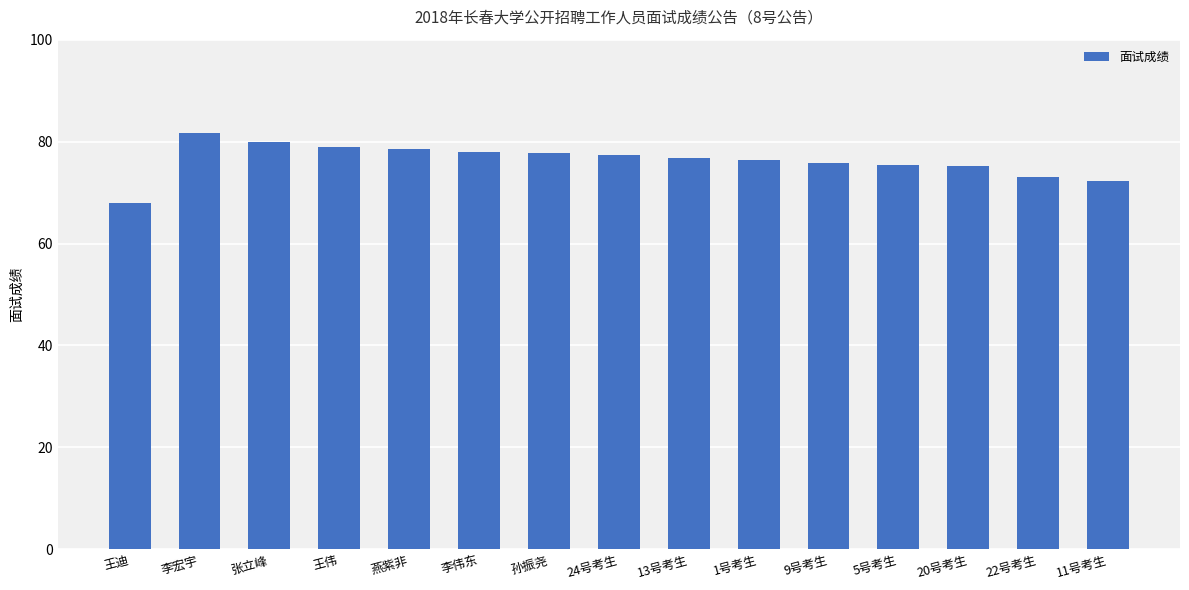

What is the approximate value at 24号考生?

77.4